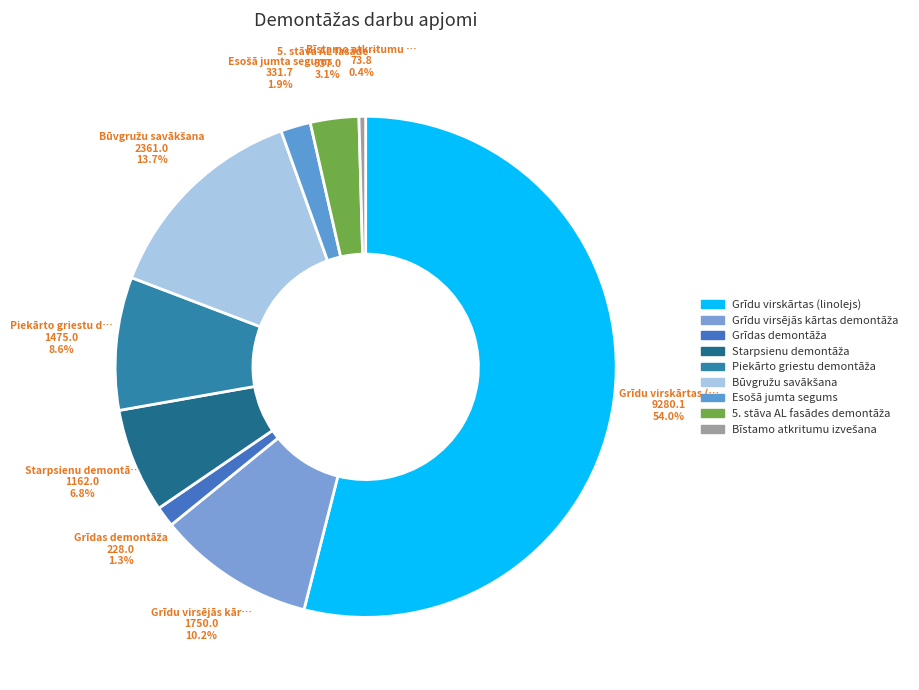

To the nearest percent, what is the average slice percentage?

11%